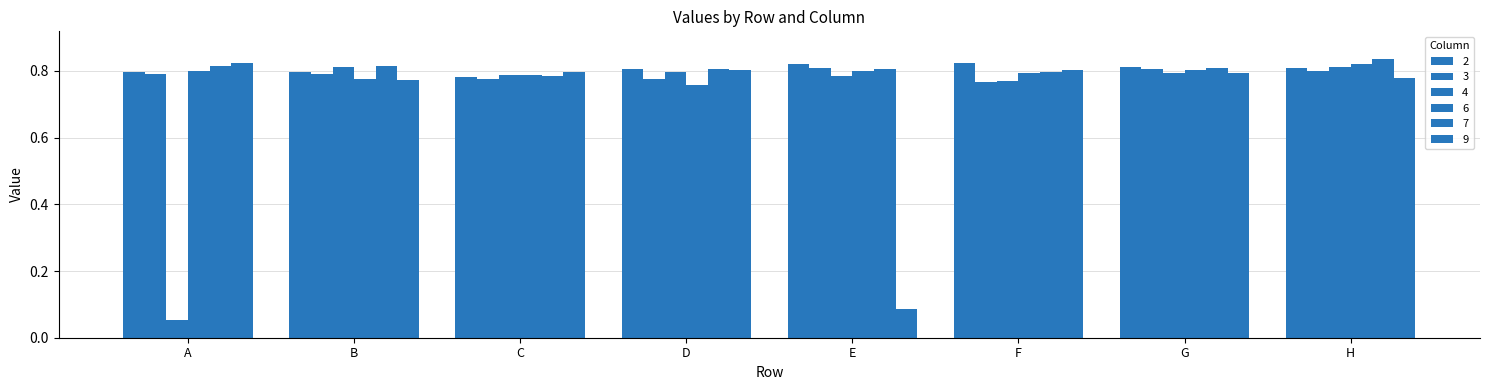

At which label is 4 closest to 0?

A